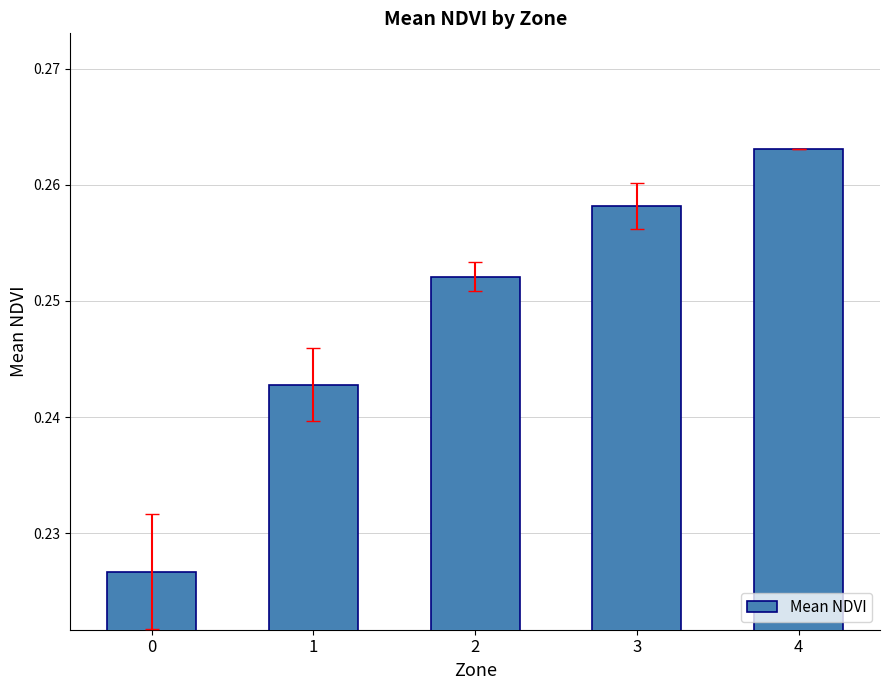

Are the bars grouped side by side (vs. stacked)?

No